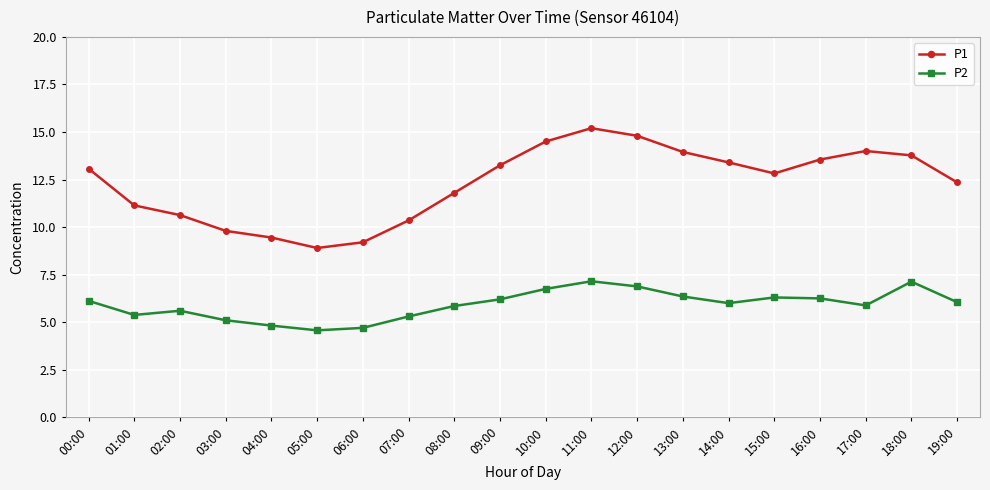

True or false: P2 has more than 1 interior local peaks.

True